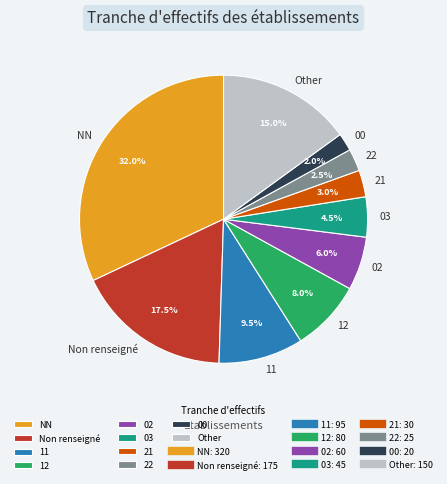

Is there any slice that represents more than half of the pie?

No